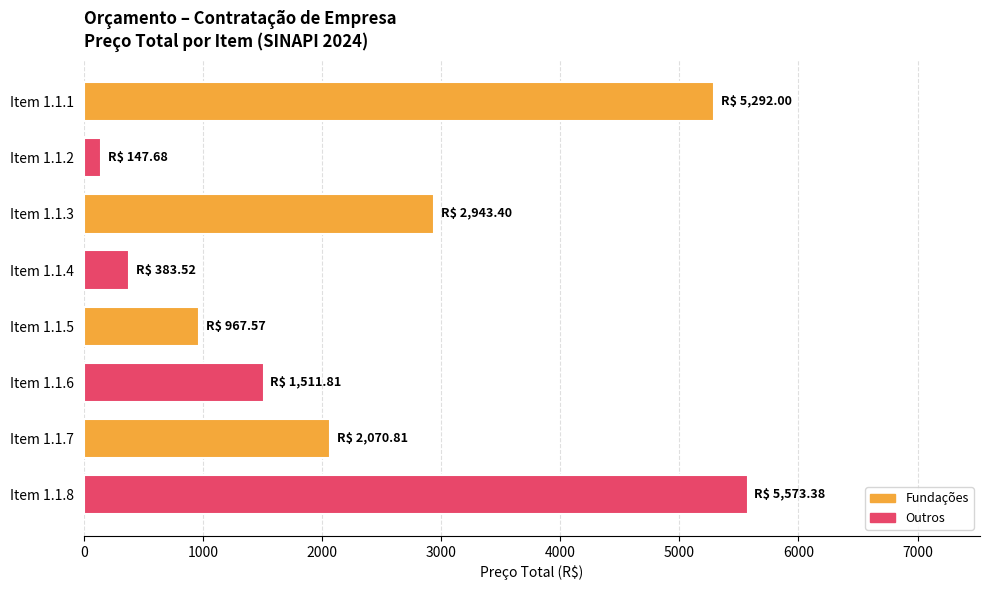

List the labels in order of value, largest first.

Item 1.1.8, Item 1.1.1, Item 1.1.3, Item 1.1.7, Item 1.1.6, Item 1.1.5, Item 1.1.4, Item 1.1.2